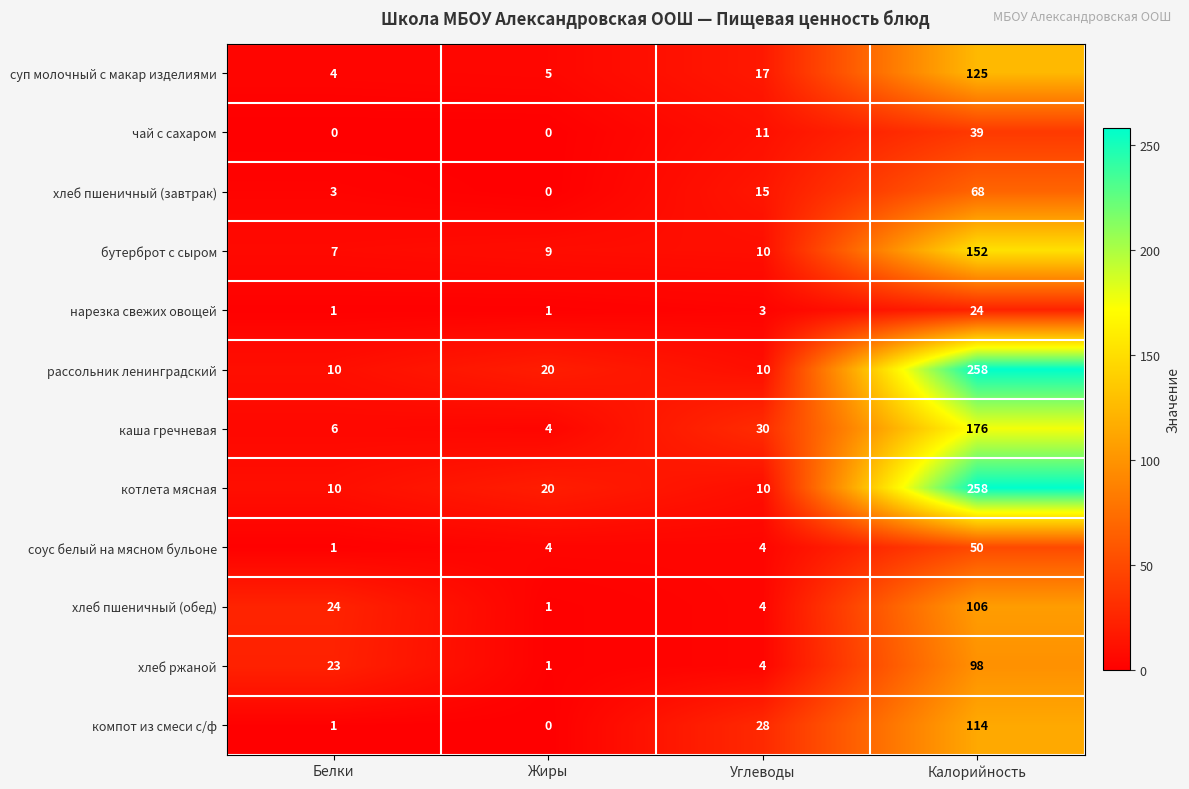

What is the total value across all series at Углеводы?

146